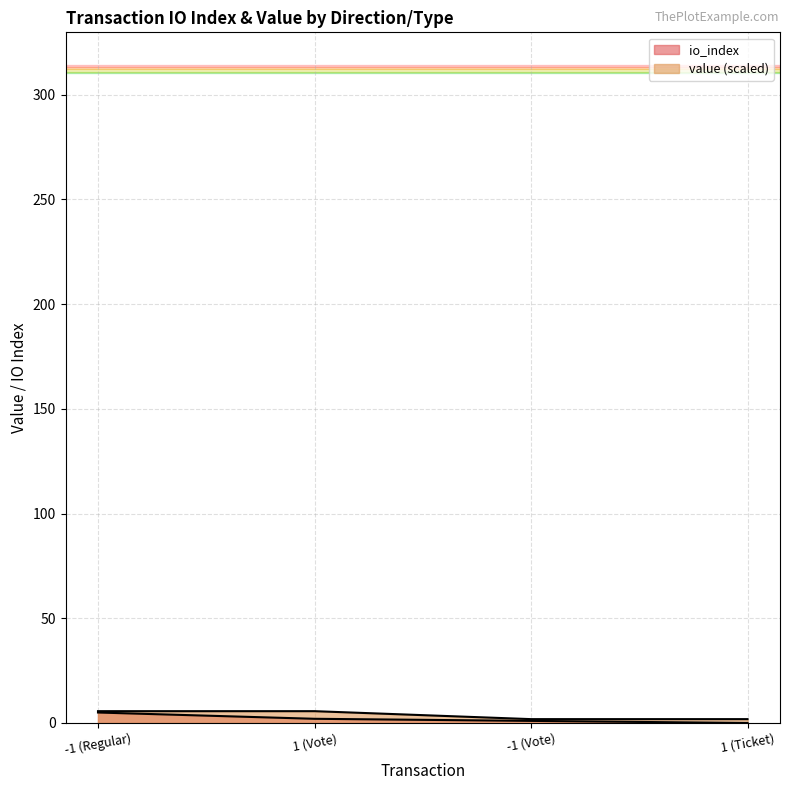

At -1 (Vote), list the series in order from smallest to largest.

io_index, value